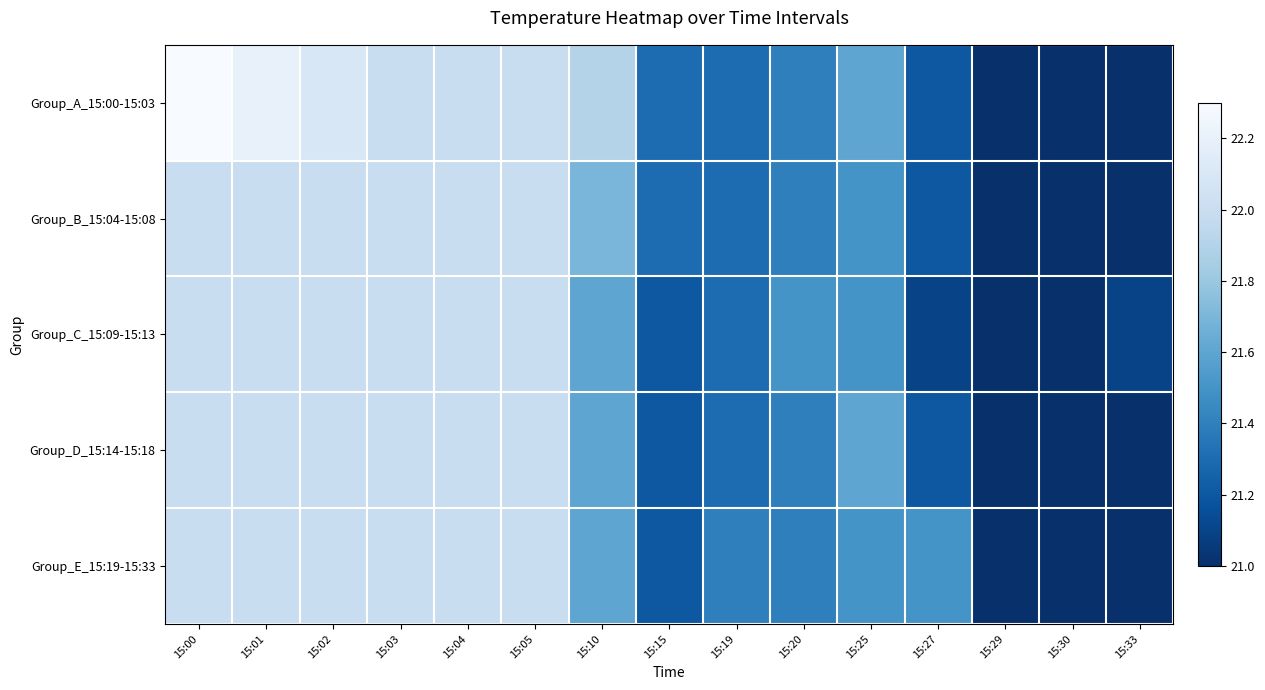

At how many categories does at least one series exceed 21?

13